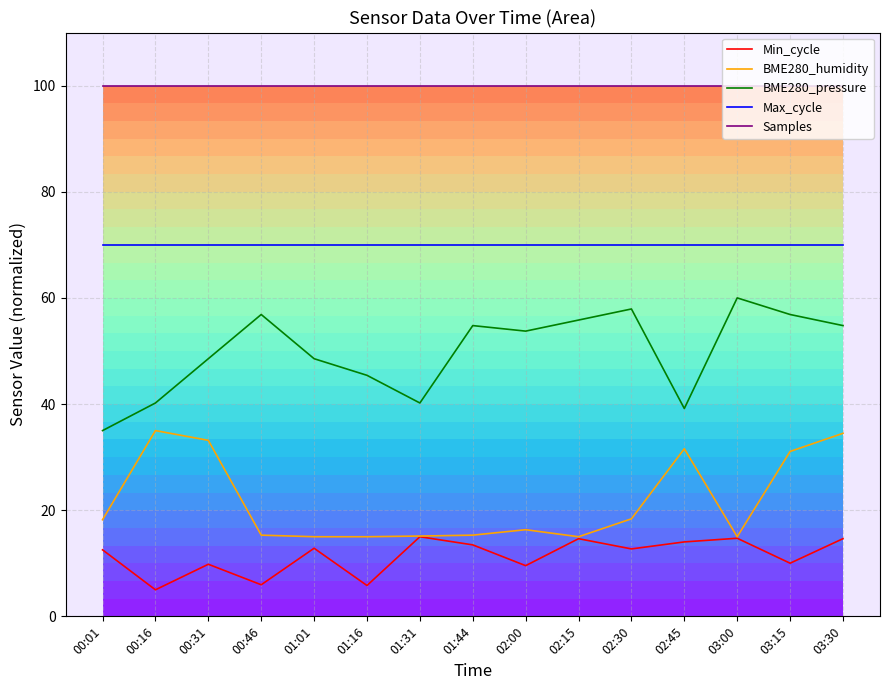

Read the Min_cycle value at 01:31.

15.0